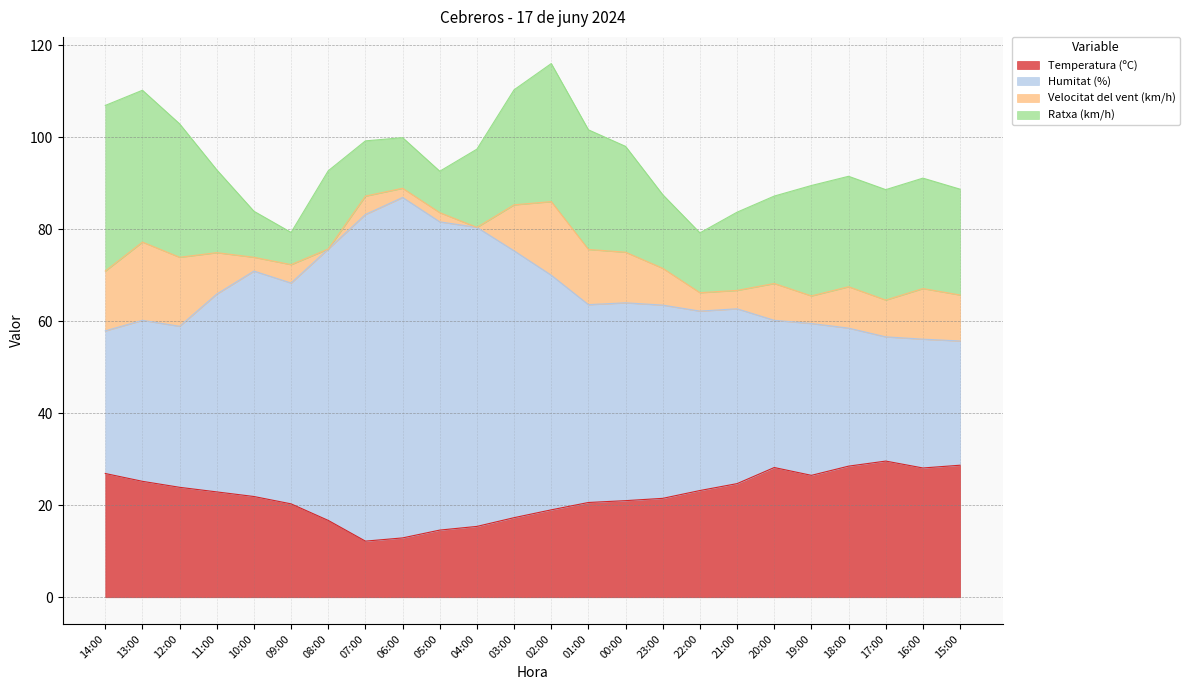

Does the chart display data point markers on the line(s)?

No